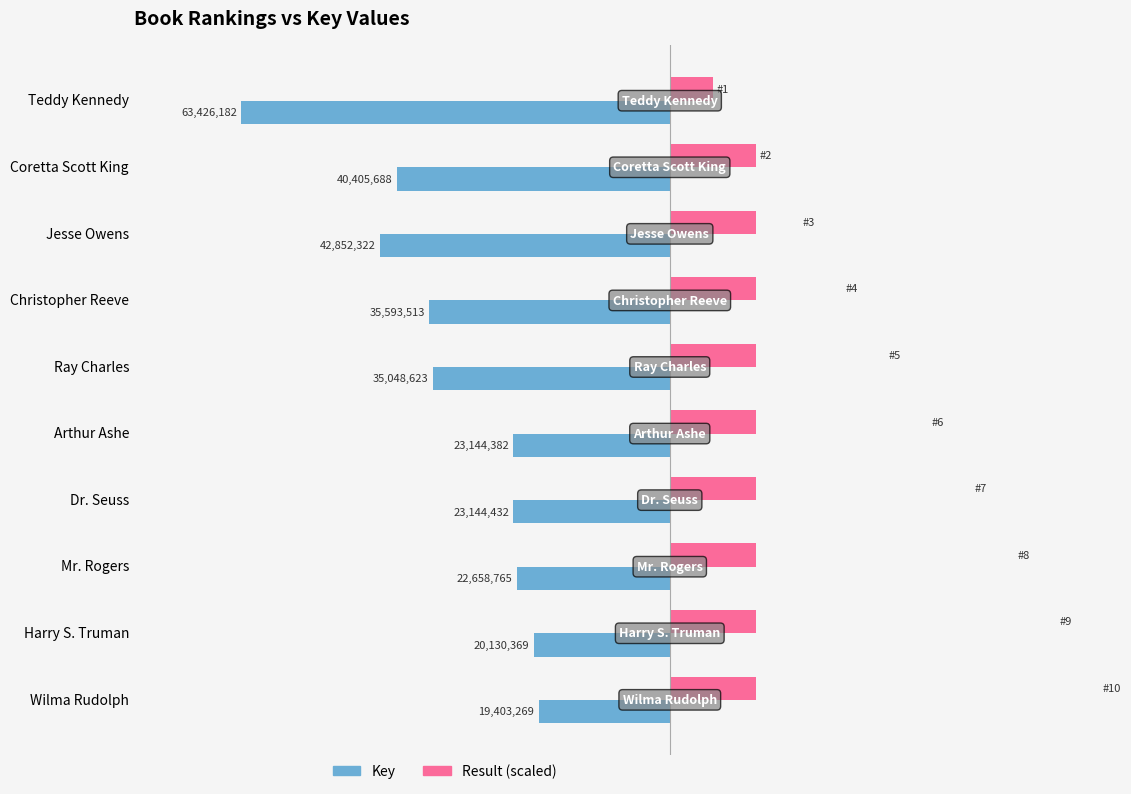

What is the approximate value of Result (scaled) at Teddy Kennedy?

6342618.2